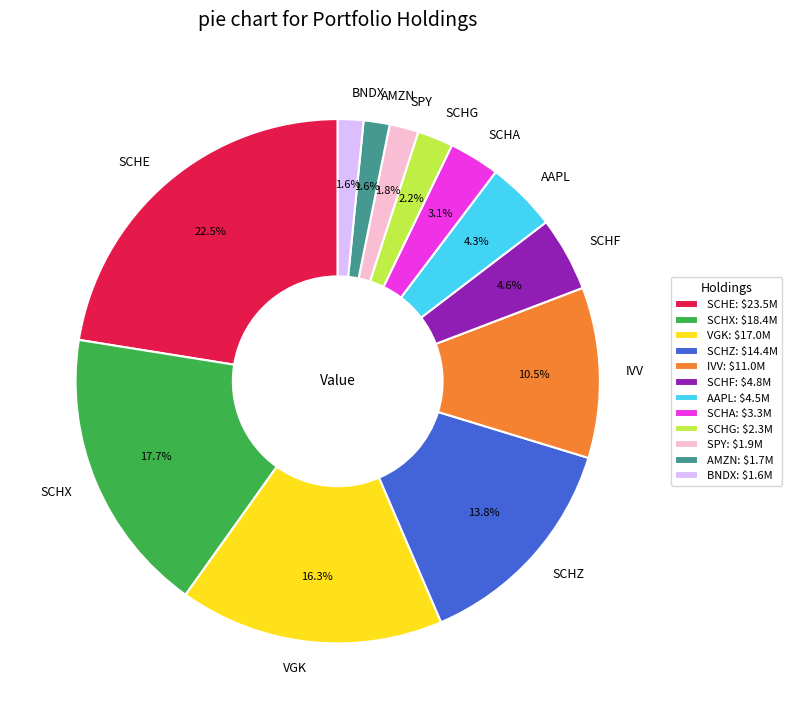

Count the number of slices in the pie.

12